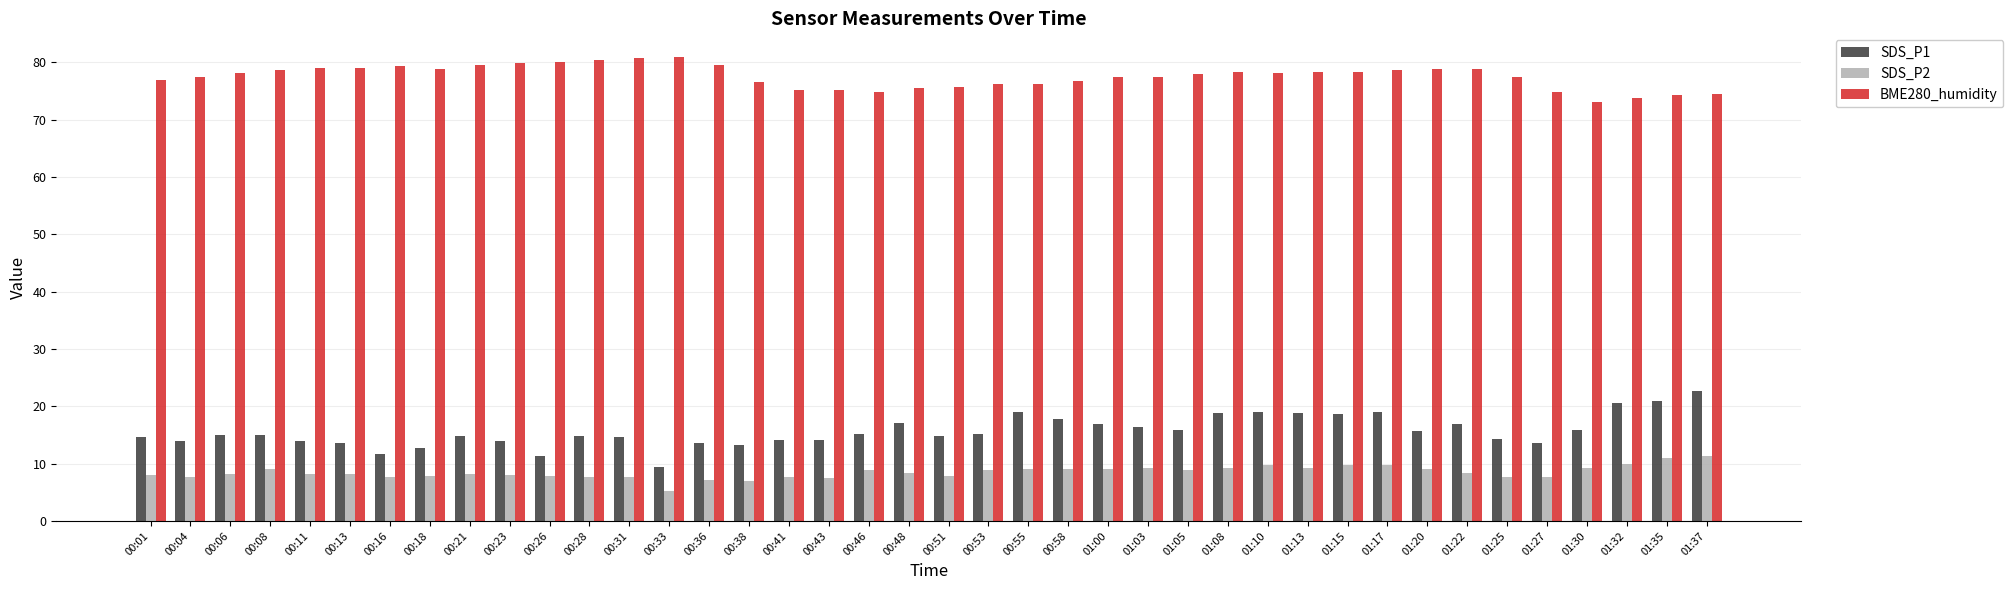

What is the difference between the SDS_P1 values at 01:00 and 00:31?

2.3